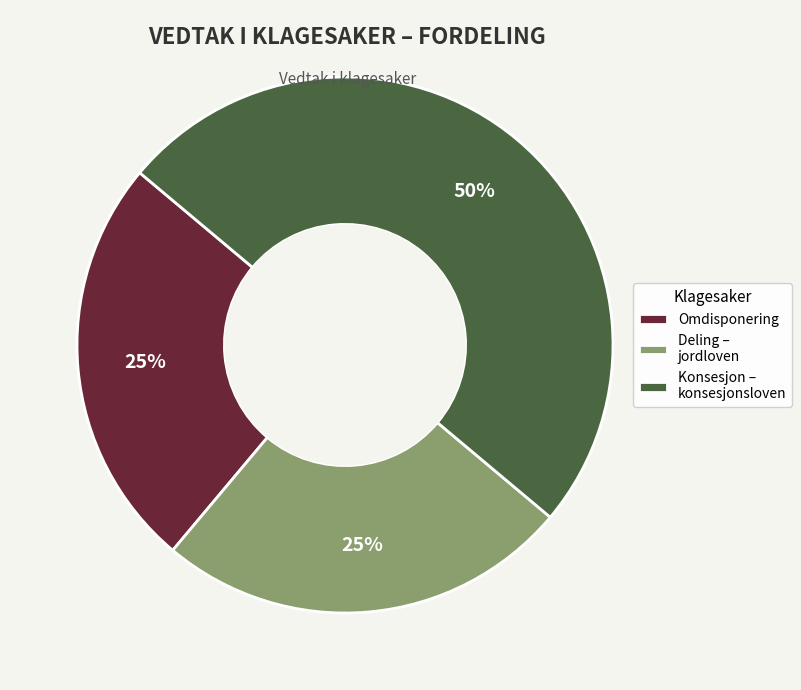

To the nearest percent, what percentage of the pie is Deling – jordloven?

25%